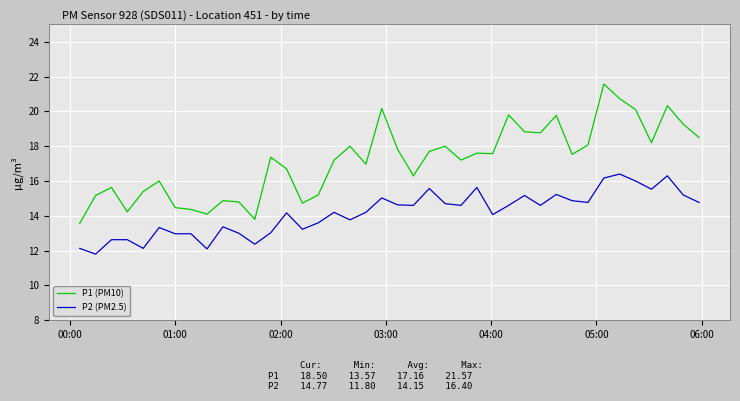

Which series has the largest range (max minus min)?

P1 (PM10)